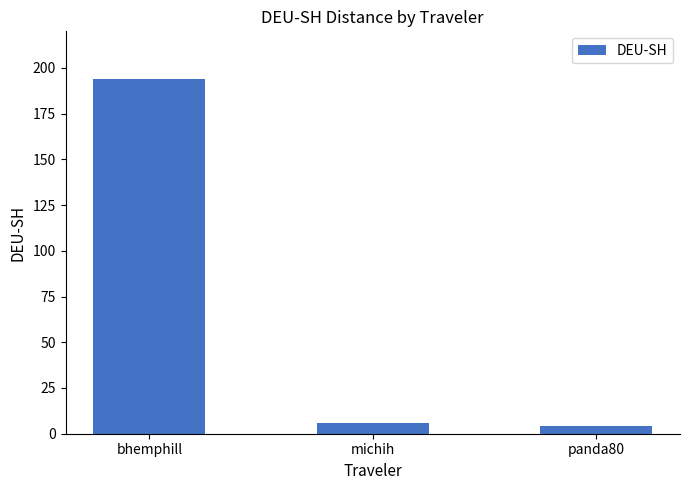

How many data points are less than 6?

1